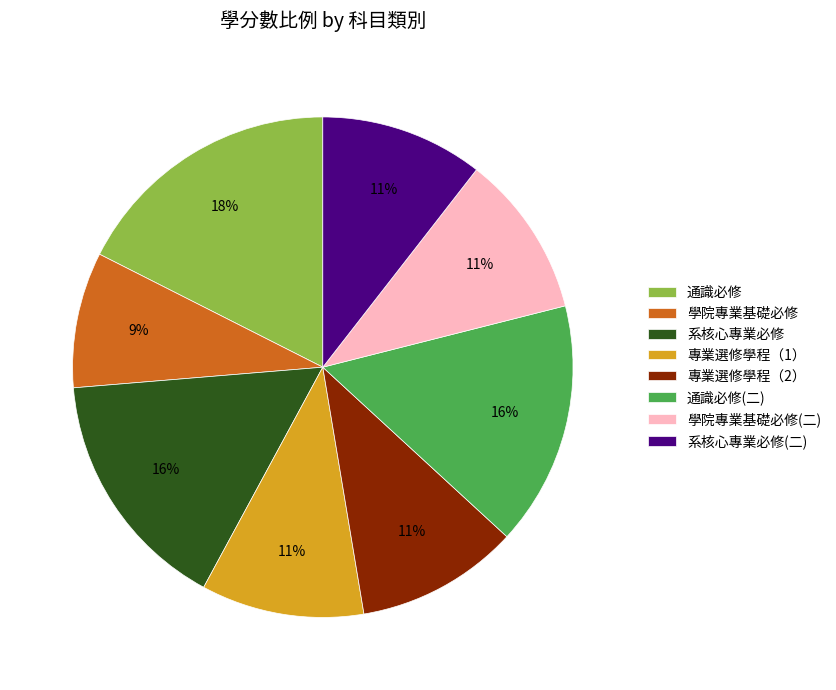

Approximately how many times larger is the value at 專業選修學程（1） compared to 系核心專業必修(二)?

1.0